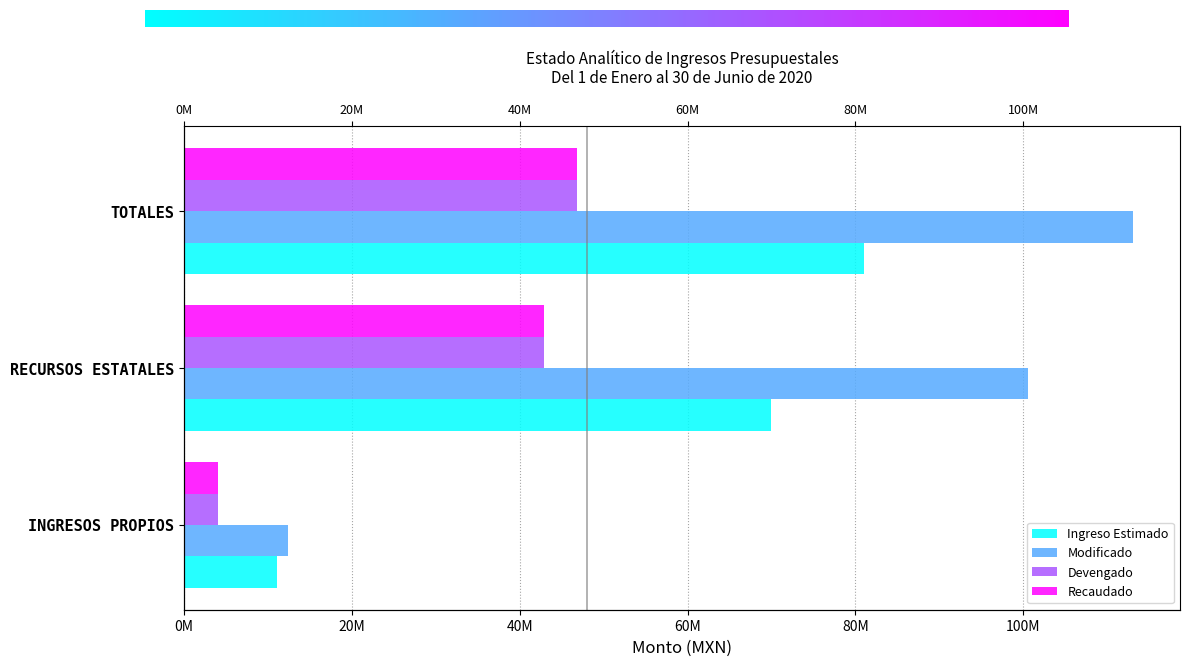

True or false: Ingreso Estimado has a value of 11100000.0 at INGRESOS PROPIOS.

True